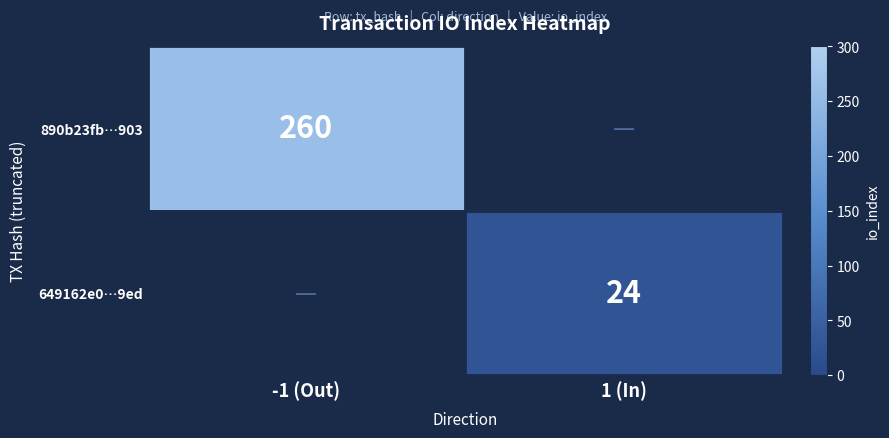

At which category does the chart reach its peak across all series?

-1 (Out)